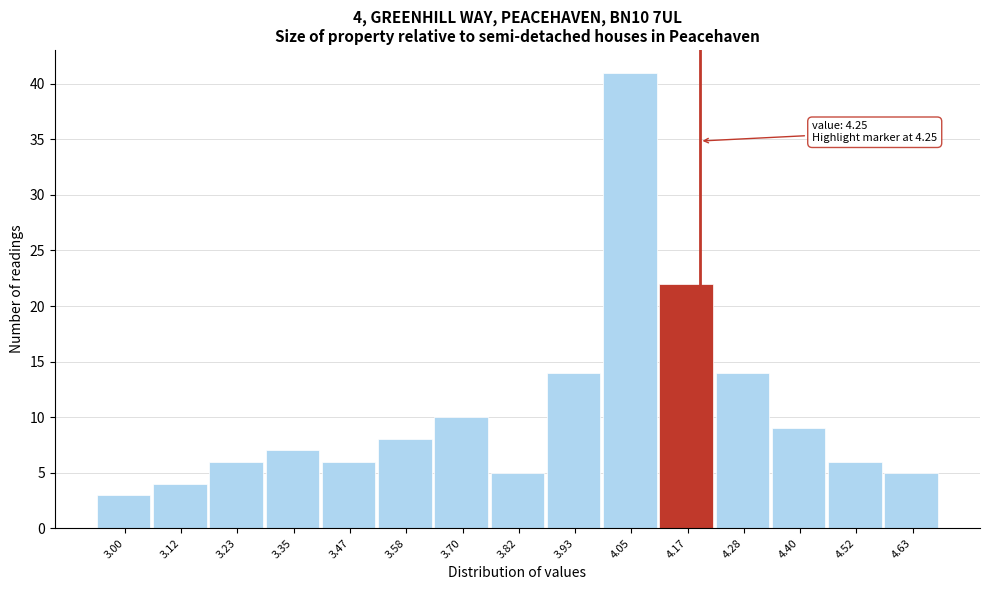

Reading right to left, transcribe all the data shown in this chart.

4.63=5	4.52=6	4.40=9	4.28=14	4.17=22	4.05=41	3.93=14	3.82=5	3.70=10	3.58=8	3.47=6	3.35=7	3.23=6	3.12=4	3.00=3